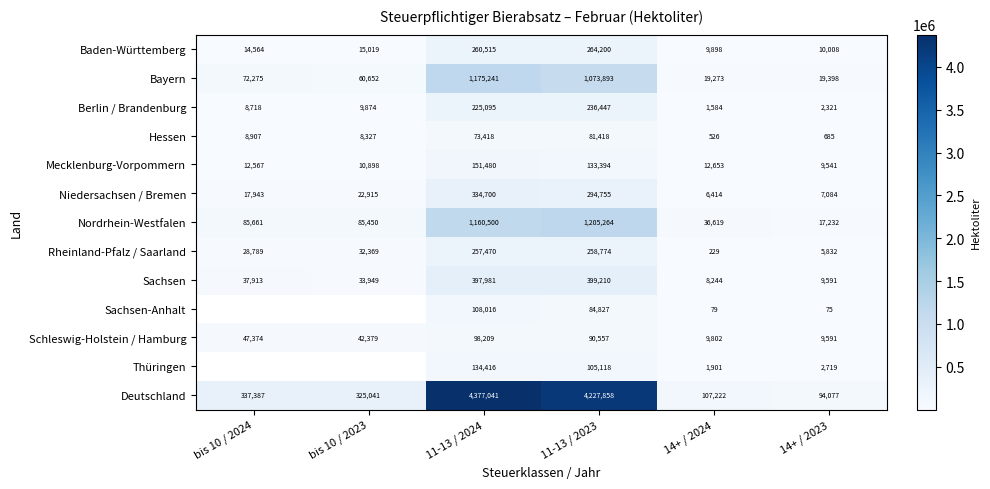

Rank the series at 14+ / 2024 from lowest to highest value.

Sachsen-Anhalt, Rheinland-Pfalz / Saarland, Hessen, Berlin / Brandenburg, Thüringen, Niedersachsen / Bremen, Sachsen, Schleswig-Holstein / Hamburg, Baden-Württemberg, Mecklenburg-Vorpommern, Bayern, Nordrhein-Westfalen, Deutschland